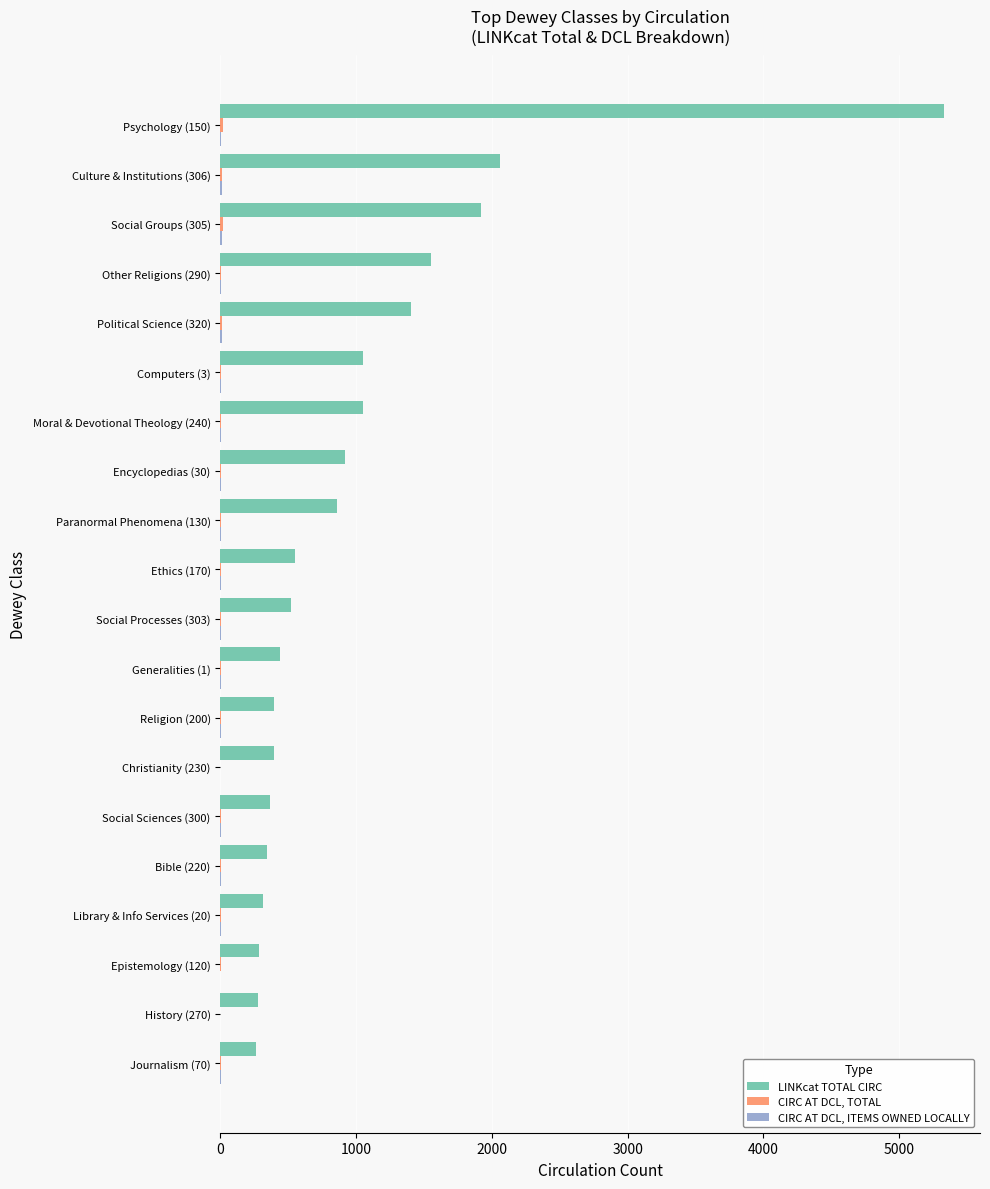

Is it true that LINKcat TOTAL CIRC equals 103 at Religion (200)?

False